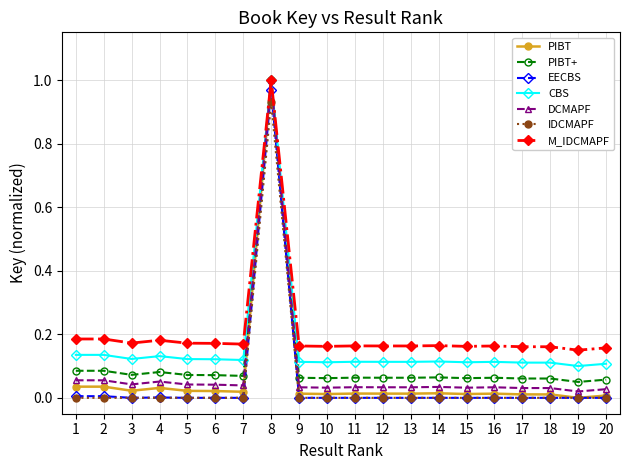

At which category is the sum across all series the highest?

8